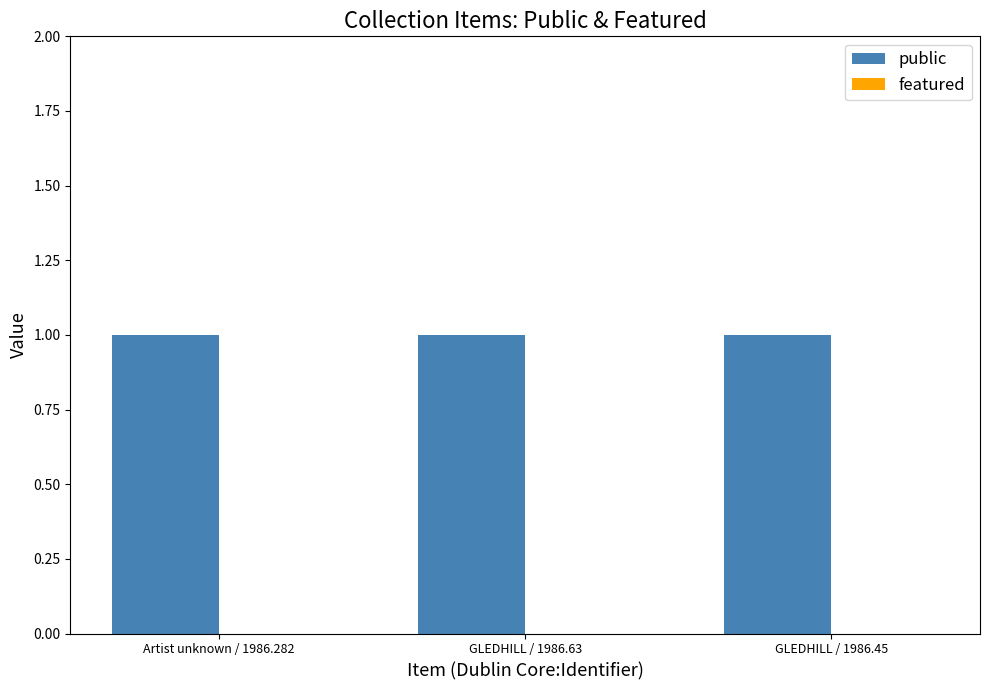

Rank the series by their maximum value, from highest to lowest.

public, featured